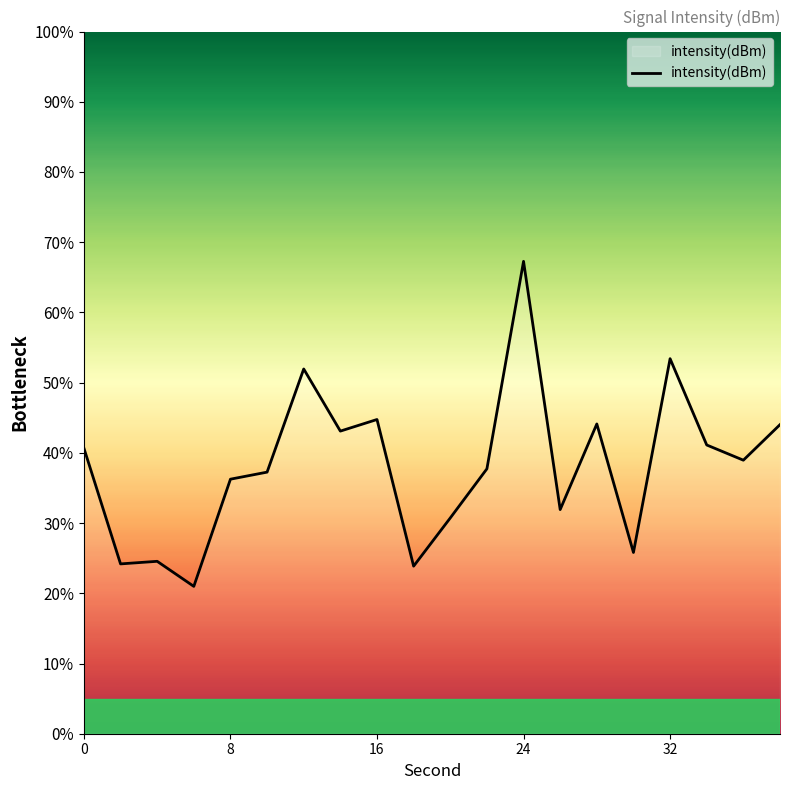

What is the difference between the second highest and minimum values?

32.4